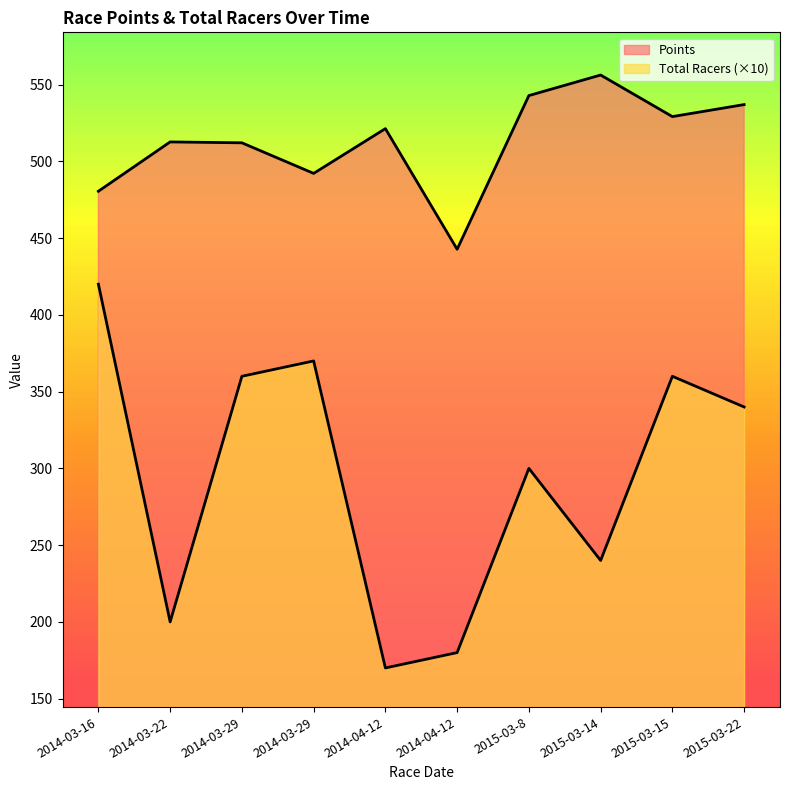

Reading right to left, transcribe all the data shown in this chart.

Points: 2015-03-22=537.0	2015-03-15=529.2	2015-03-14=556.2	2015-03-8=542.9	2014-04-12=442.7	2014-04-12=521.3	2014-03-29=492.2	2014-03-29=512.1	2014-03-22=512.7	2014-03-16=480.5
Total Racers: 2015-03-22=340.0	2015-03-15=360.0	2015-03-14=240.0	2015-03-8=300.0	2014-04-12=180.0	2014-04-12=170.0	2014-03-29=370.0	2014-03-29=360.0	2014-03-22=200.0	2014-03-16=420.0